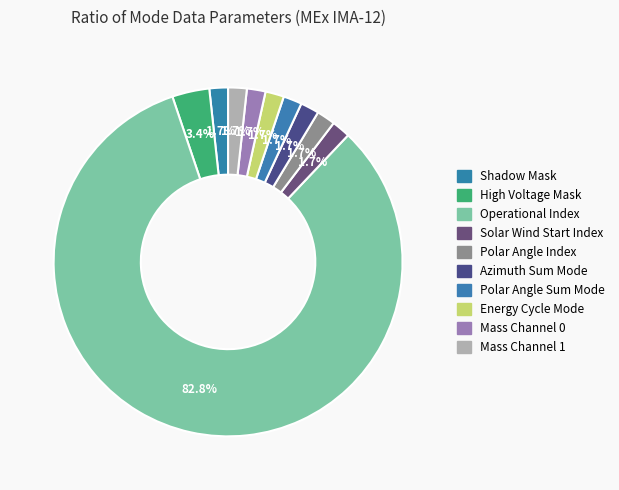

Is Polar Angle Index the majority of the pie?

No